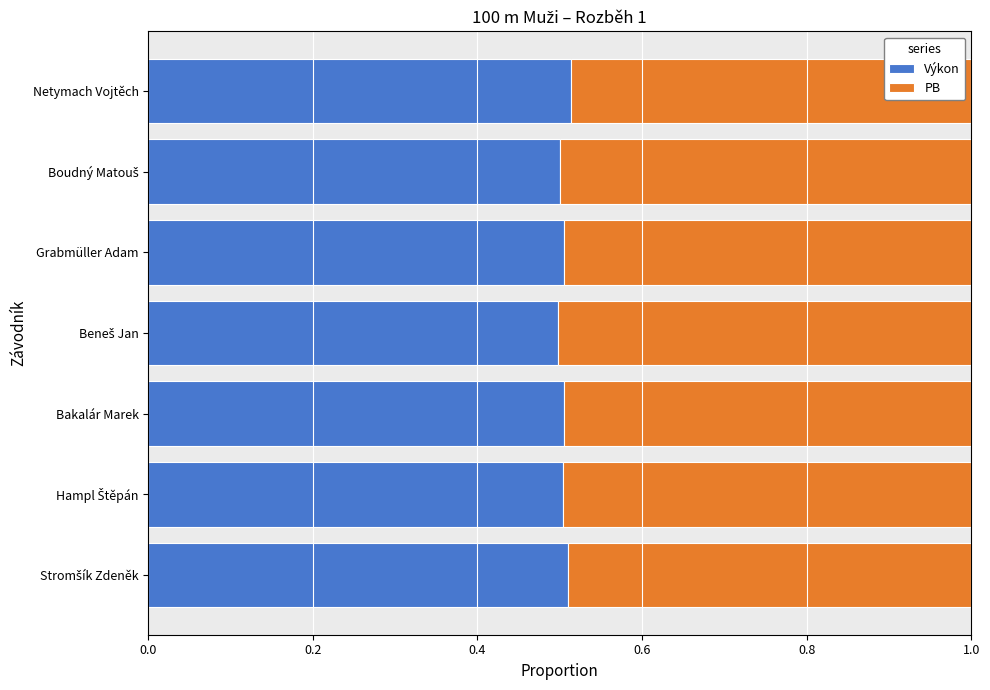

What is the sum of all Výkon values?

3.5